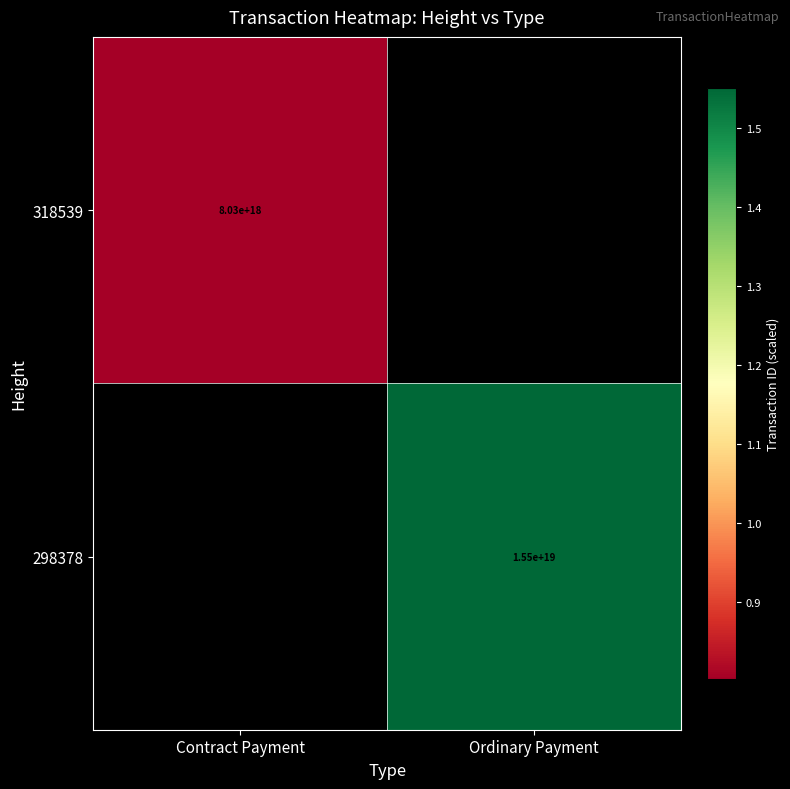

The 318539 series shows 8030000000000000000 at Contract Payment. True or false?

True